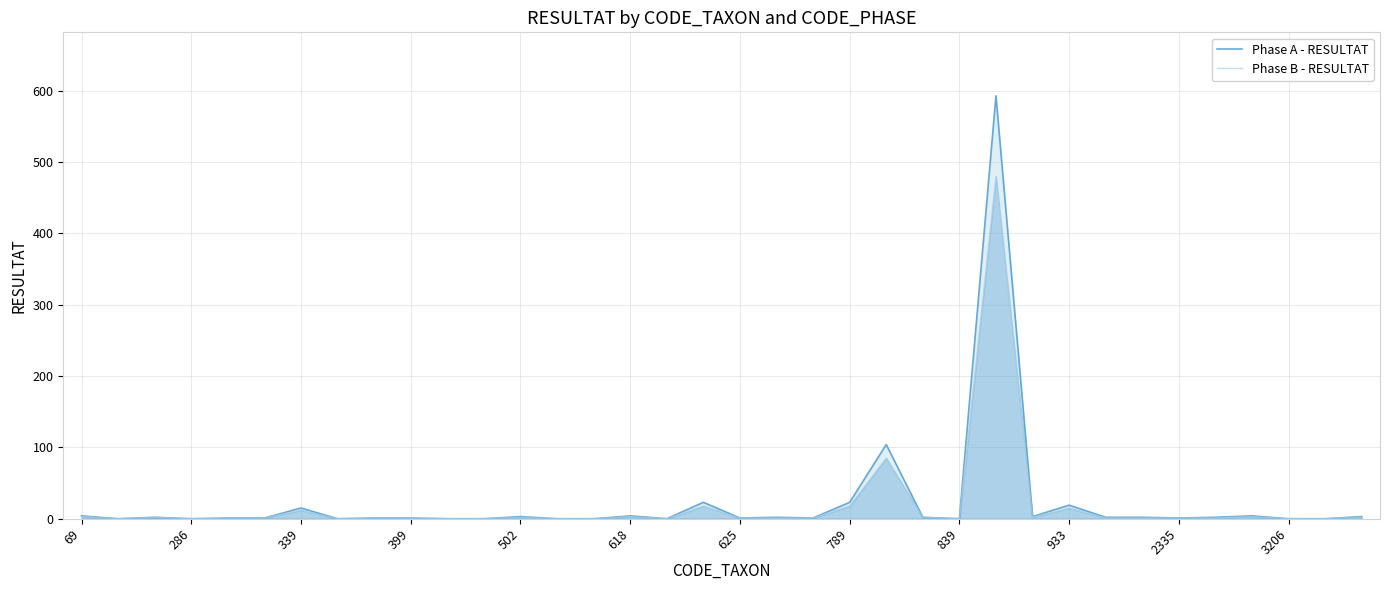

List the series in order of their peak value, highest first.

Phase A - RESULTAT, Phase B - RESULTAT